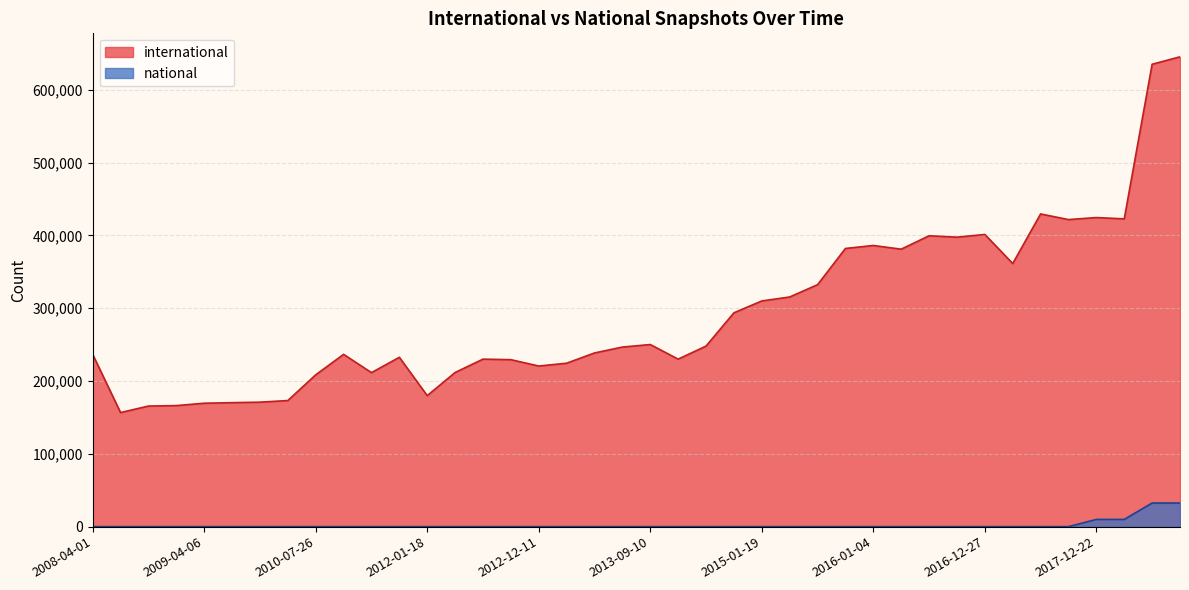

True or false: international and national intersect in this chart.

False